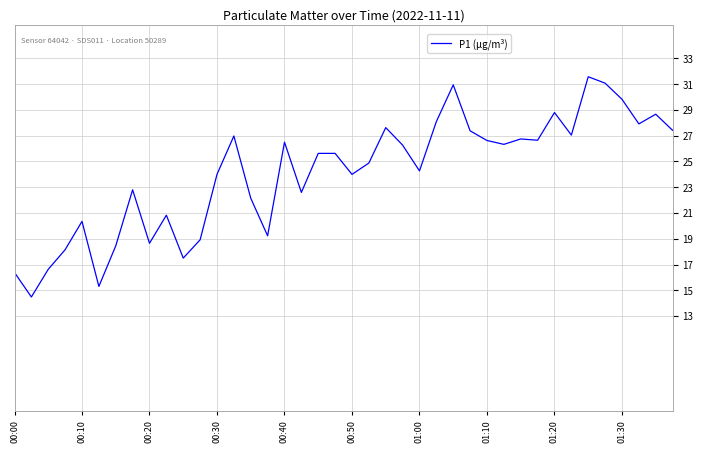

True or false: there are more than 0 points higher than both neighbors.

True